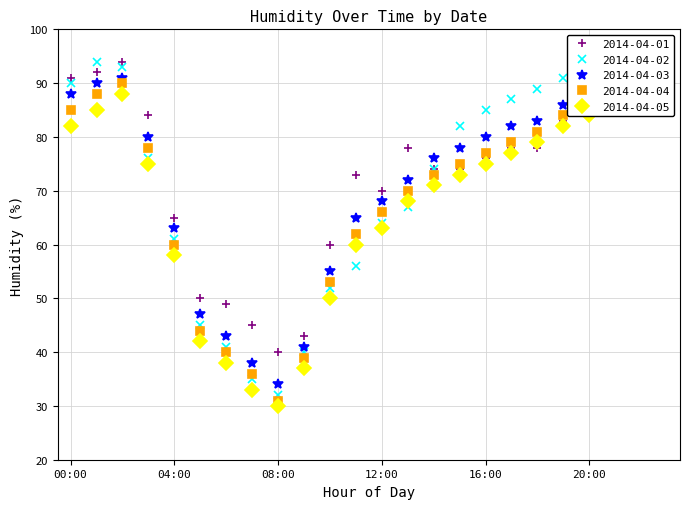

Reading right to left, list all the values displayed in this chart.

2014-04-01: 23:00=94	22:00=91	21:00=88	20:00=86	19:00=83	18:00=78	17:00=78	16:00=76	15:00=74	14:00=74	13:00=78	12:00=70	11:00=73	10:00=60	09:00=43	08:00=40	07:00=45	06:00=49	05:00=50	04:00=65	03:00=84	02:00=94	01:00=92	00:00=91
2014-04-02: 23:00=95	22:00=94	21:00=93	20:00=92	19:00=91	18:00=89	17:00=87	16:00=85	15:00=82	14:00=74	13:00=67	12:00=64	11:00=56	10:00=52	09:00=40	08:00=32	07:00=35	06:00=41	05:00=45	04:00=61	03:00=76	02:00=93	01:00=94	00:00=90
2014-04-03: 23:00=93	22:00=92	21:00=90	20:00=88	19:00=86	18:00=83	17:00=82	16:00=80	15:00=78	14:00=76	13:00=72	12:00=68	11:00=65	10:00=55	09:00=41	08:00=34	07:00=38	06:00=43	05:00=47	04:00=63	03:00=80	02:00=91	01:00=90	00:00=88
2014-04-04: 23:00=92	22:00=90	21:00=88	20:00=86	19:00=84	18:00=81	17:00=79	16:00=77	15:00=75	14:00=73	13:00=70	12:00=66	11:00=62	10:00=53	09:00=39	08:00=31	07:00=36	06:00=40	05:00=44	04:00=60	03:00=78	02:00=90	01:00=88	00:00=85
2014-04-05: 23:00=90	22:00=88	21:00=86	20:00=84	19:00=82	18:00=79	17:00=77	16:00=75	15:00=73	14:00=71	13:00=68	12:00=63	11:00=60	10:00=50	09:00=37	08:00=30	07:00=33	06:00=38	05:00=42	04:00=58	03:00=75	02:00=88	01:00=85	00:00=82